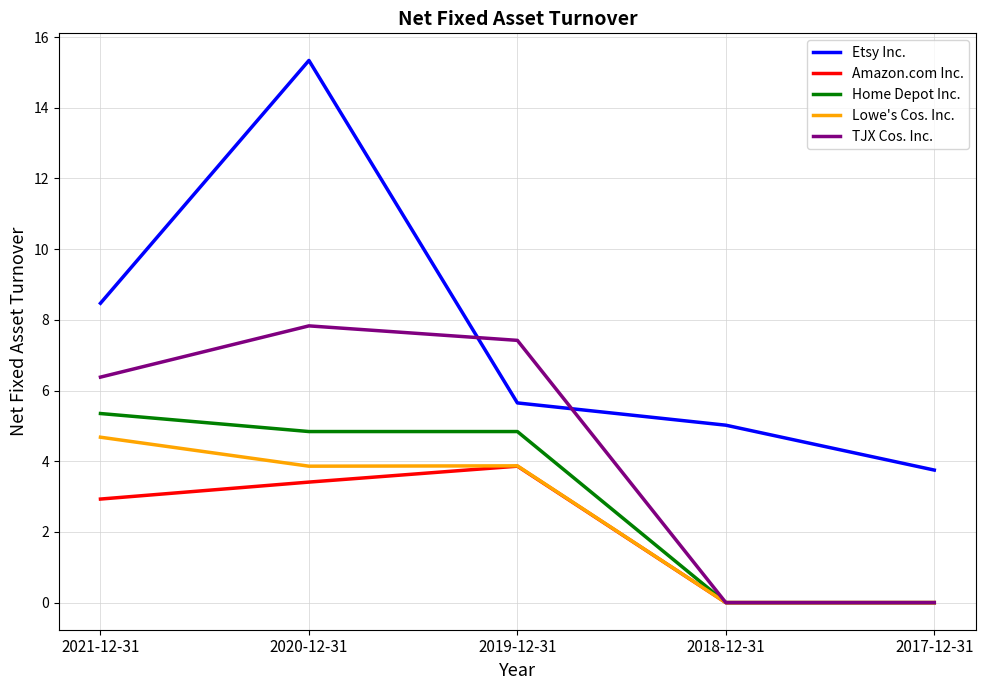

How many times do TJX Cos. Inc. and Etsy Inc. cross each other?

2